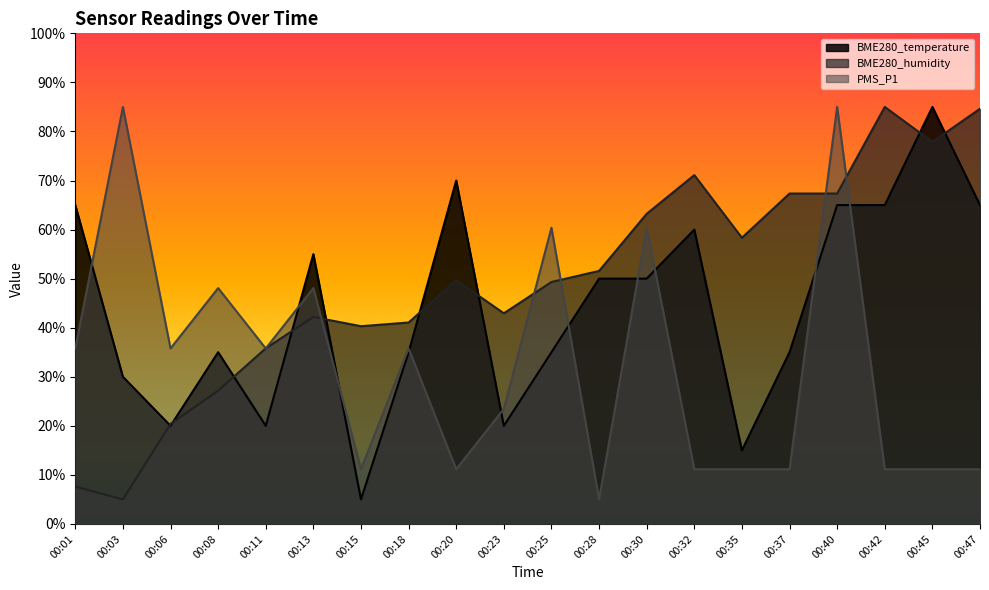

What is the difference between the highest and lowest values at 00:15?

35.3